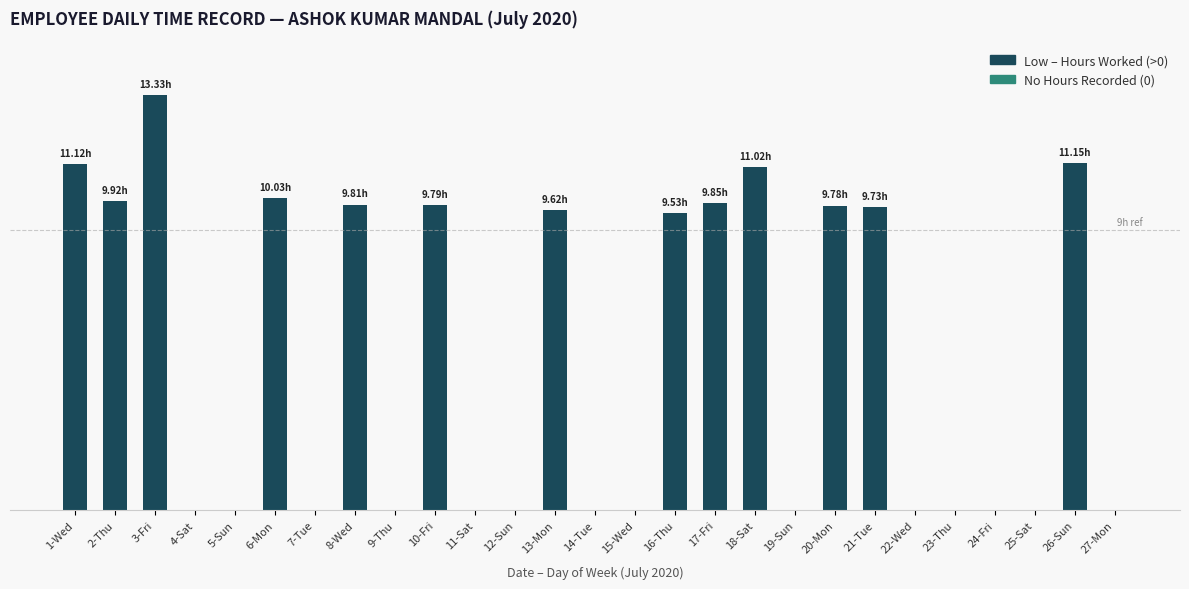

Are the bars grouped side by side (vs. stacked)?

No